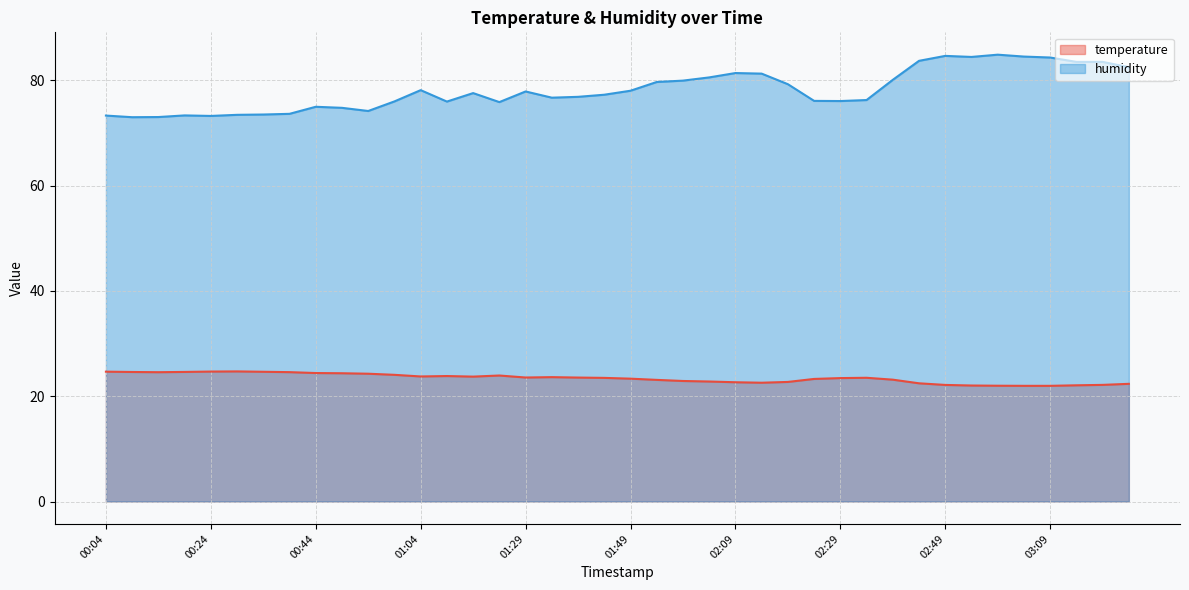

At which label does humidity first exceed 77?

01:04